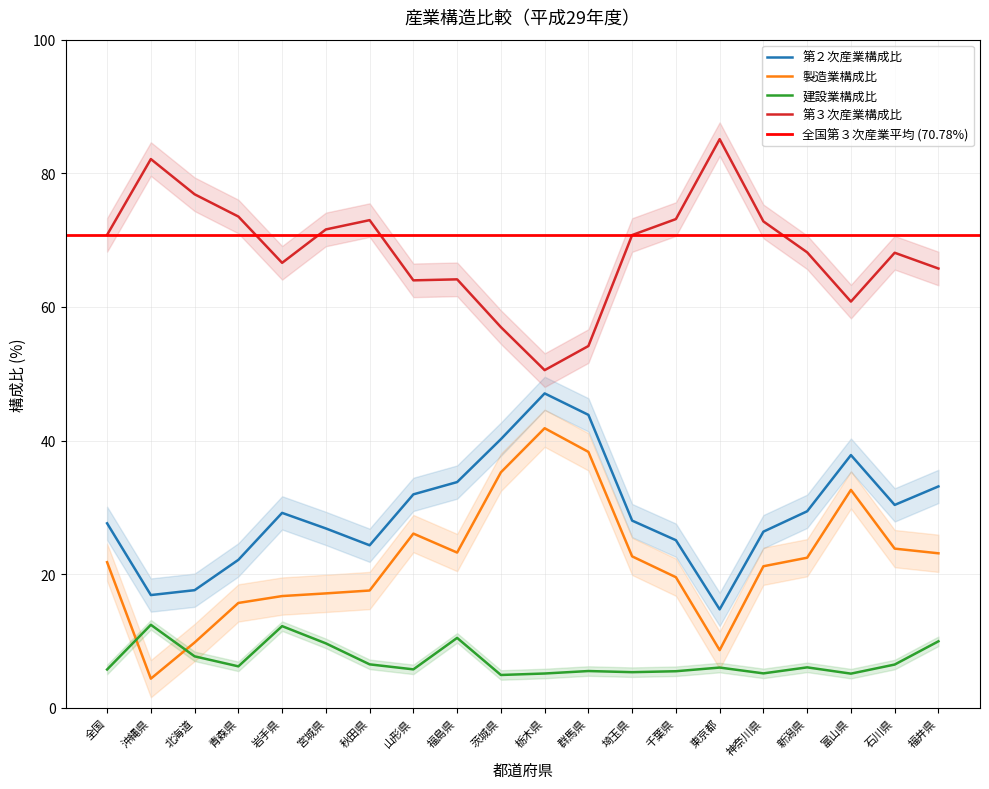

At which category does 第２次産業構成比 reach its first local peak?

岩手県